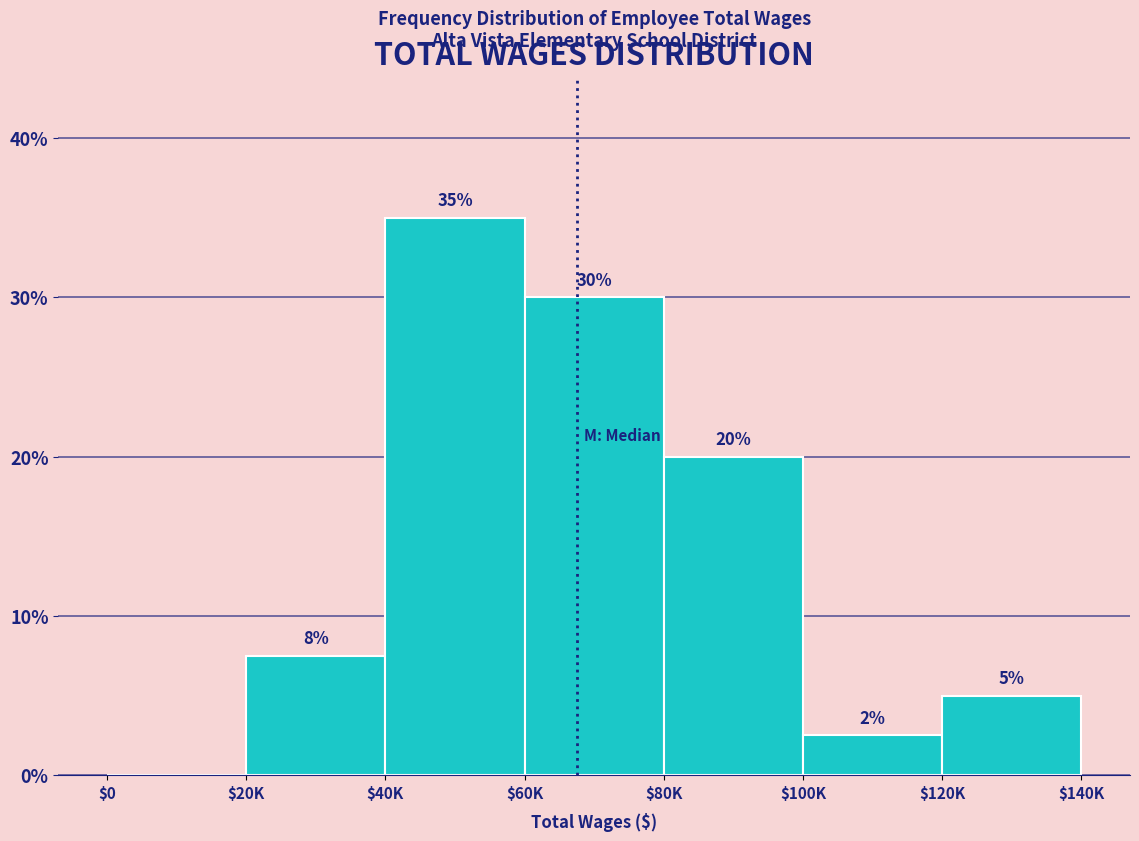

At which label does the data first exceed 7?

$20K